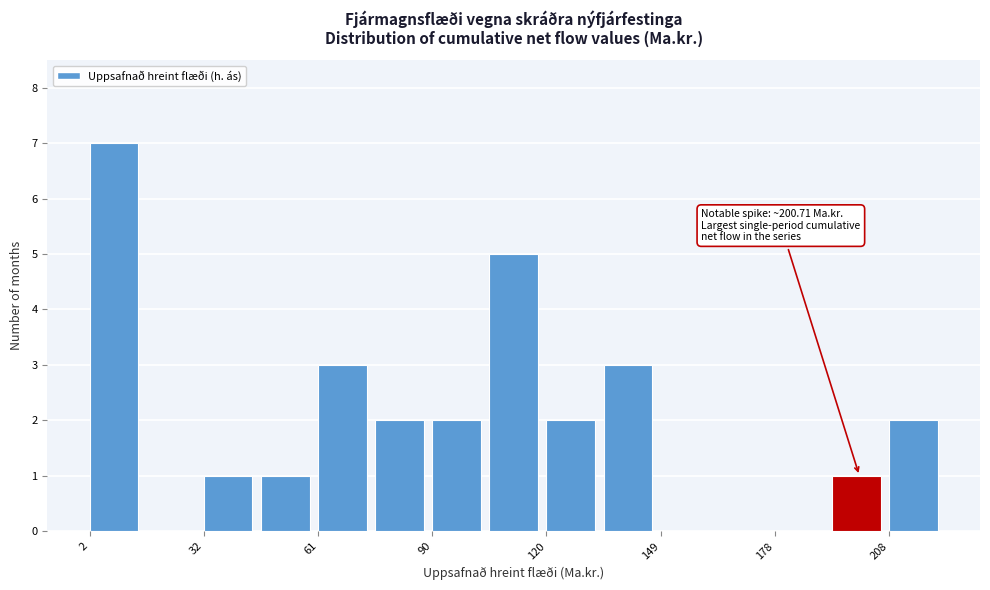

Around what value on the x-axis is the tallest bar? Give the approximate position of its centre, as read against the axis.

10